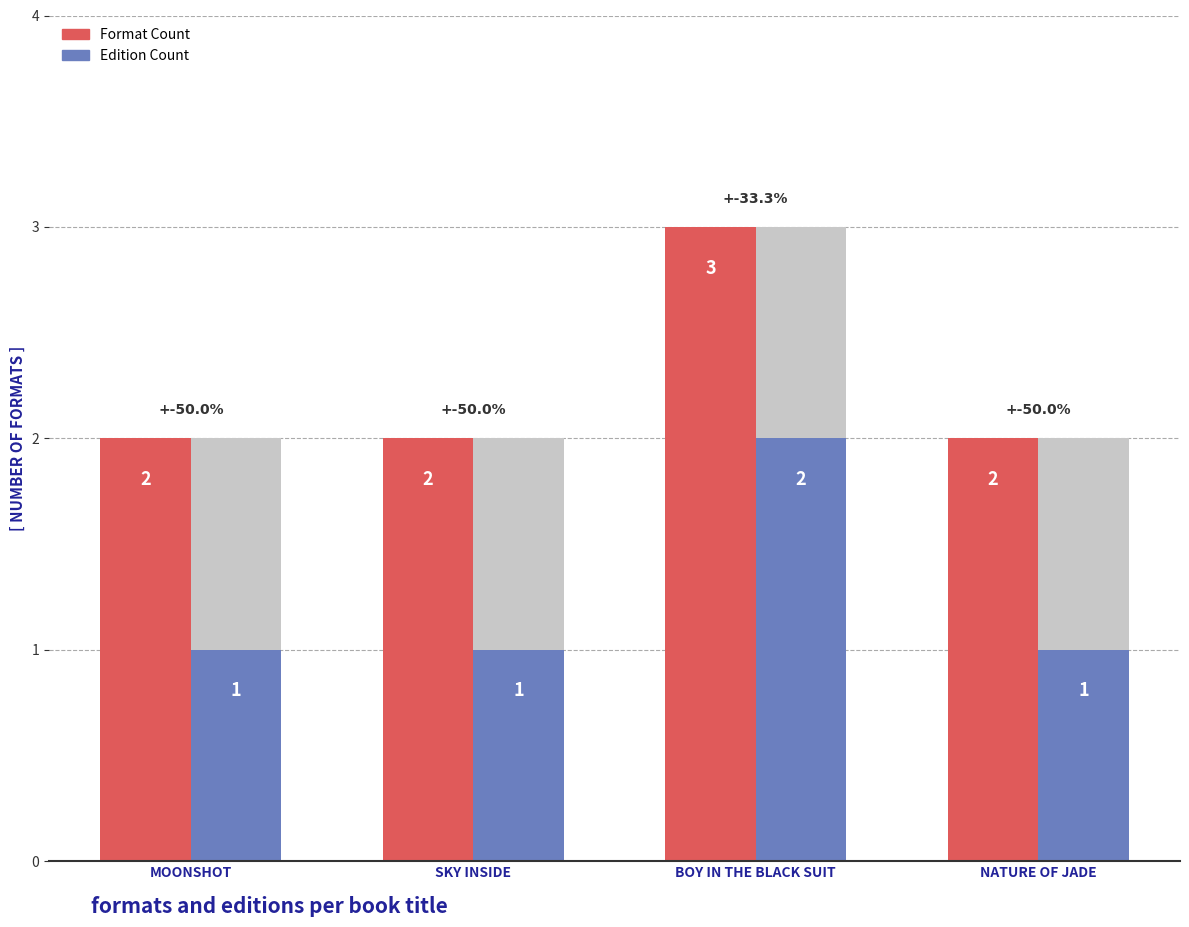

Which series changed the most between SKY INSIDE and BOY IN THE BLACK SUIT?

Format Count